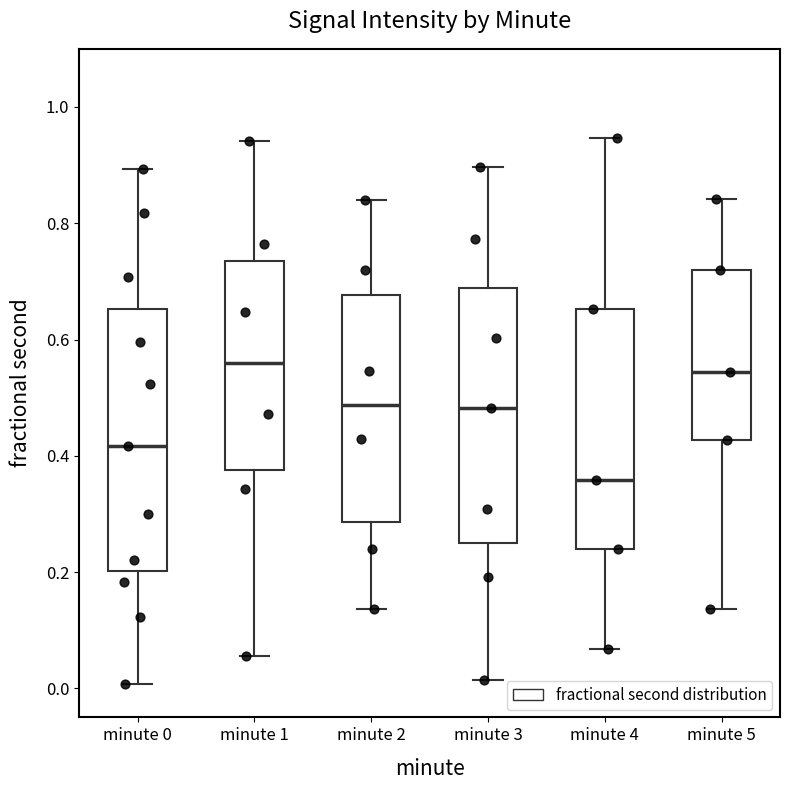

Where does the lower whisker of the box for minute 4 end on the y-axis? The values are not printed on the chart, so give them approximately, as read against the axis.

0.06